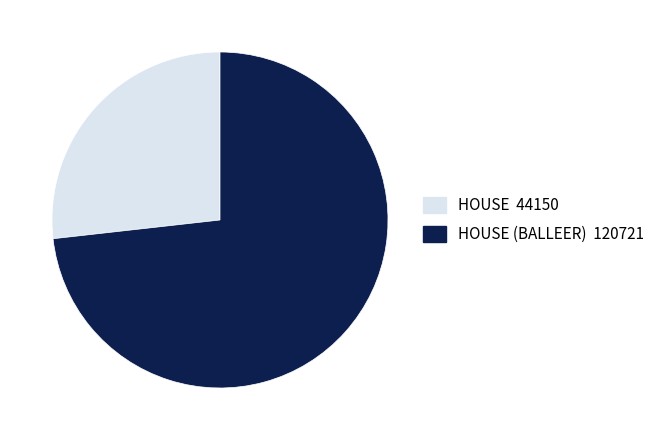

Is there any slice that represents more than half of the pie?

Yes